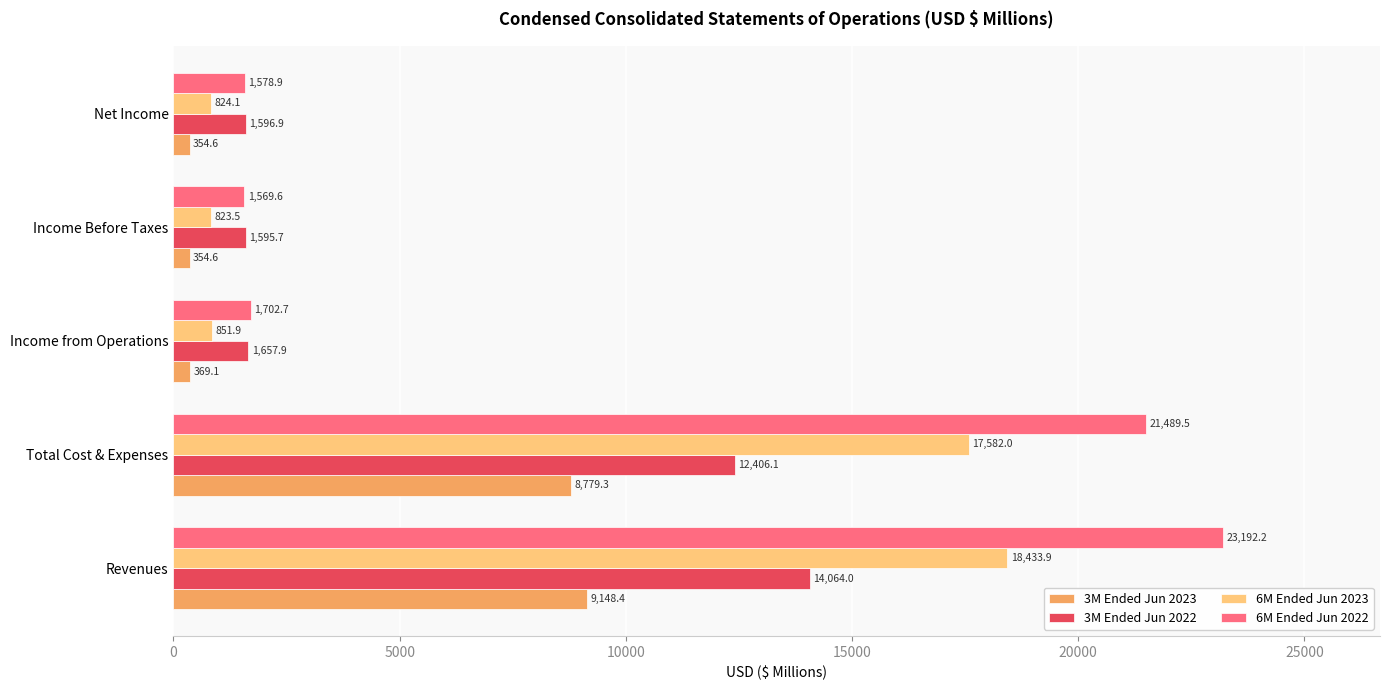

Is it true that 3M Ended Jun 2022 equals 1596.9 at Net Income?

True